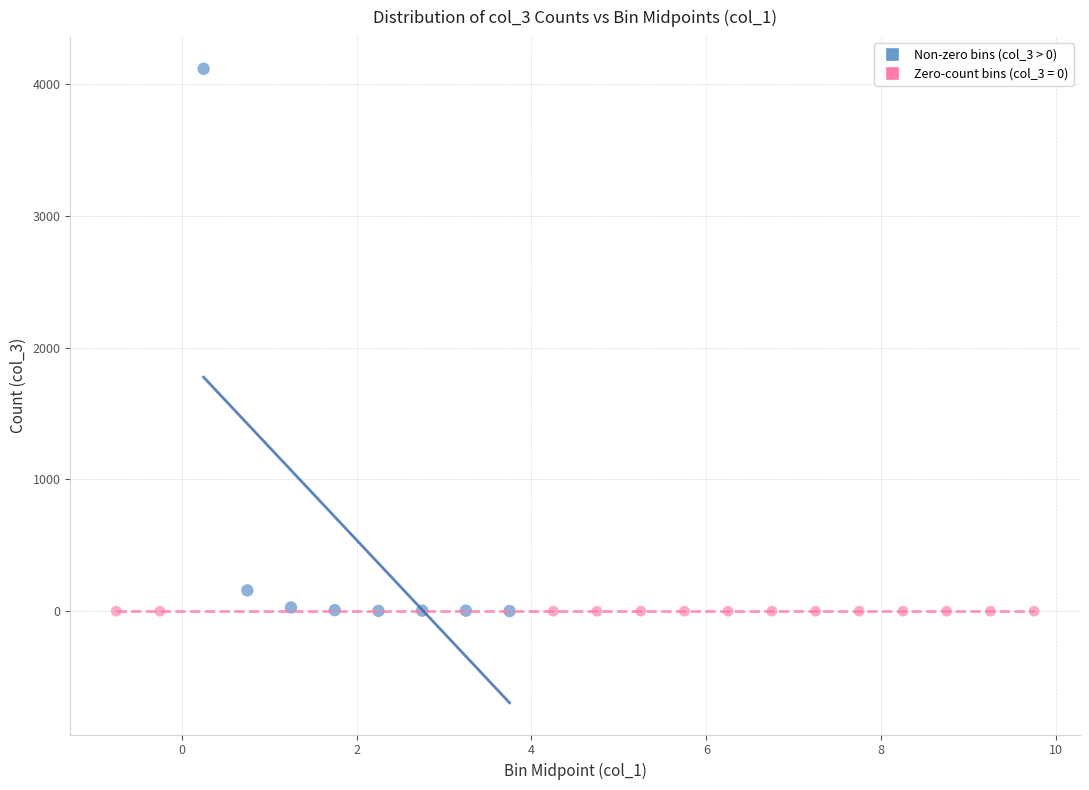

Which series reaches the maximum Y coordinate?

Non-zero bins (col_3 > 0)